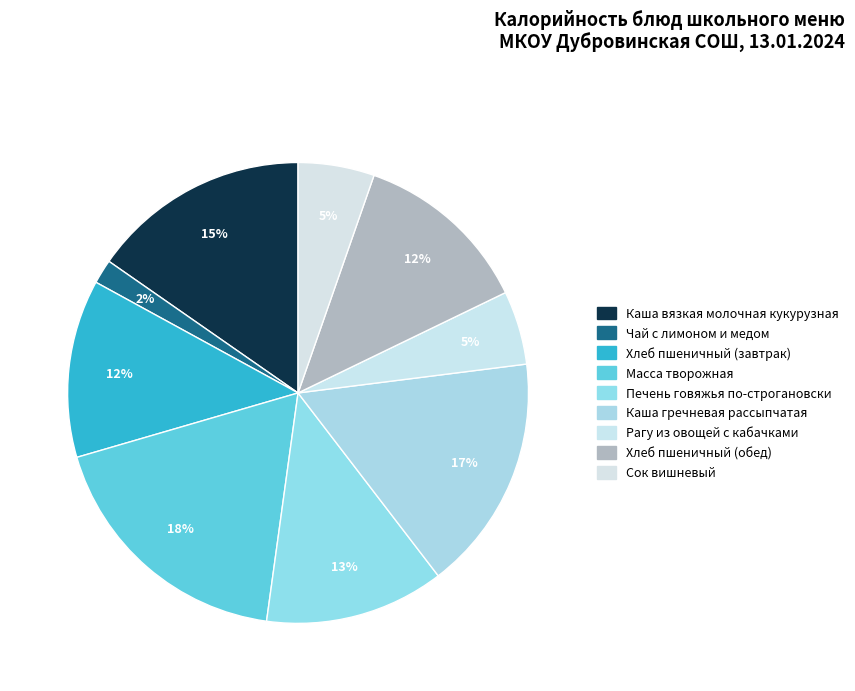

Count the number of slices in the pie.

9